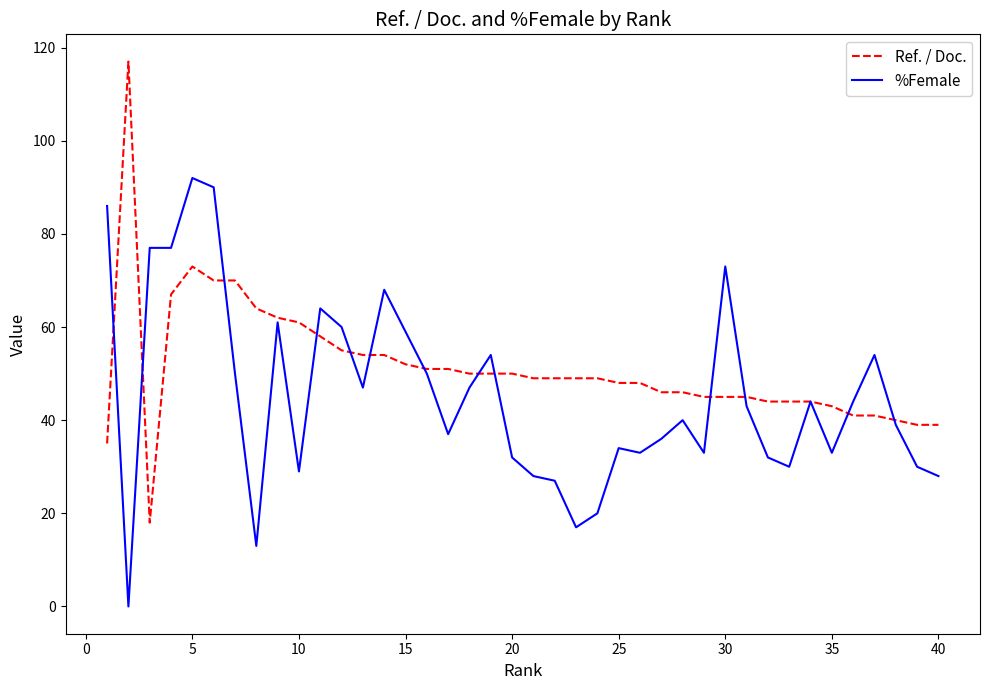

Reading left to right, extract all data points from this chart.

Ref. / Doc.: 35	117	18	67	73	70	70	64	62	61	58	55	54	54	52	51	51	50	50	50	49	49	49	49	48	48	46	46	45	45	45	44	44	44	43	41	41	40	39	39
%Female: 86	0	77	77	92	90	50	13	61	29	64	60	47	68	59	50	37	47	54	32	28	27	17	20	34	33	36	40	33	73	43	32	30	44	33	44	54	39	30	28